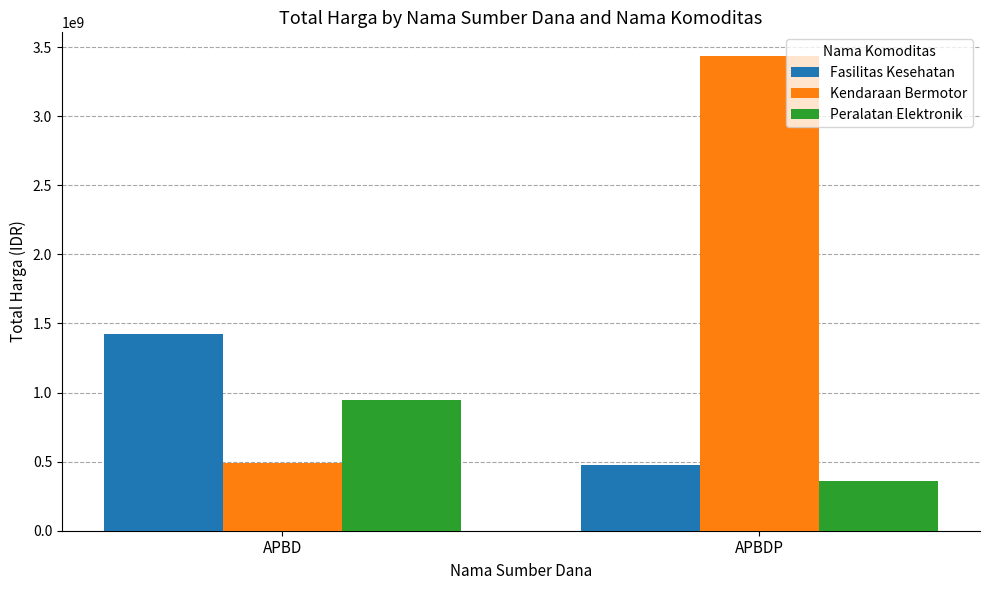

How many bars are there in each group?

3